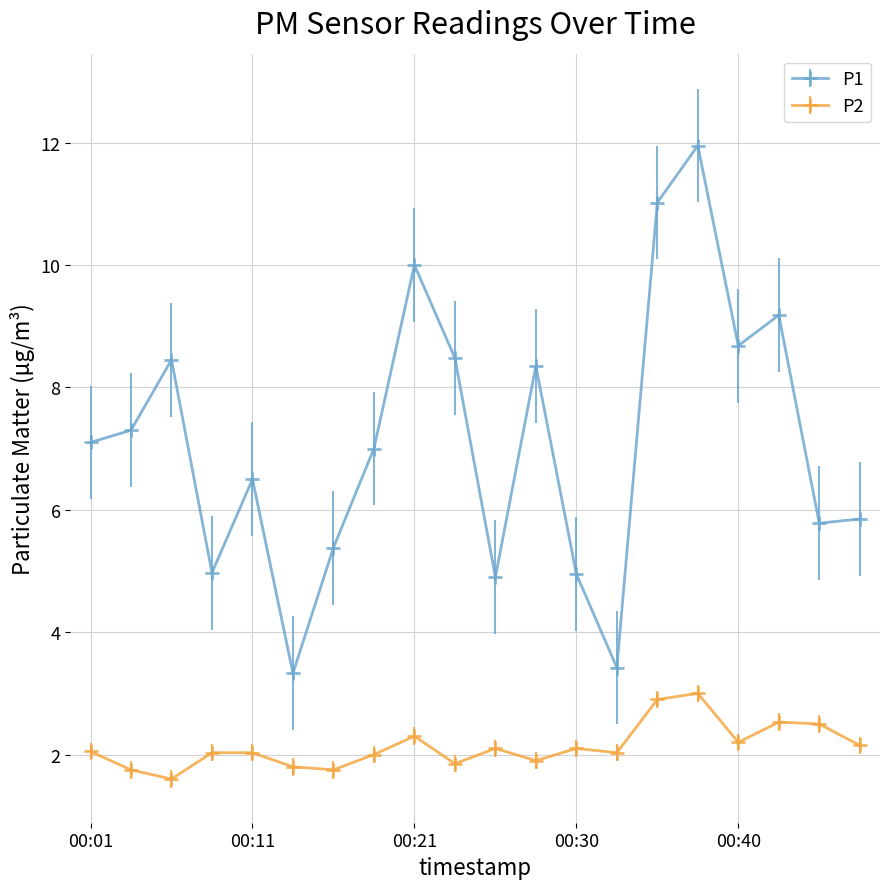

What is the smallest value displayed?

1.6